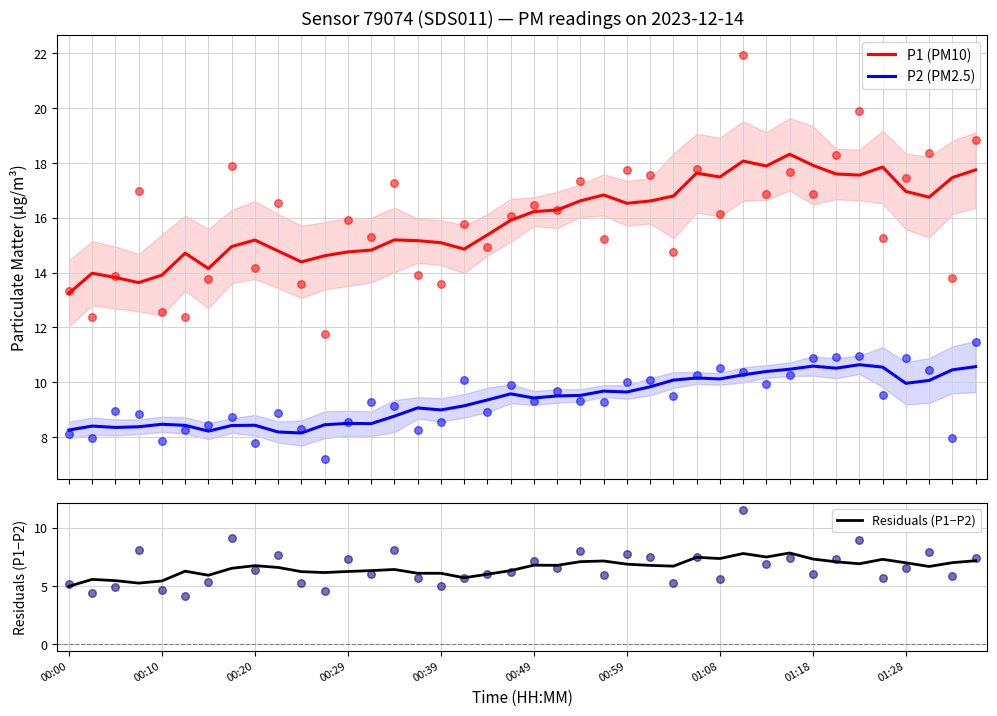

Which series contains the lowest Y value?

Residuals (P1−P2)